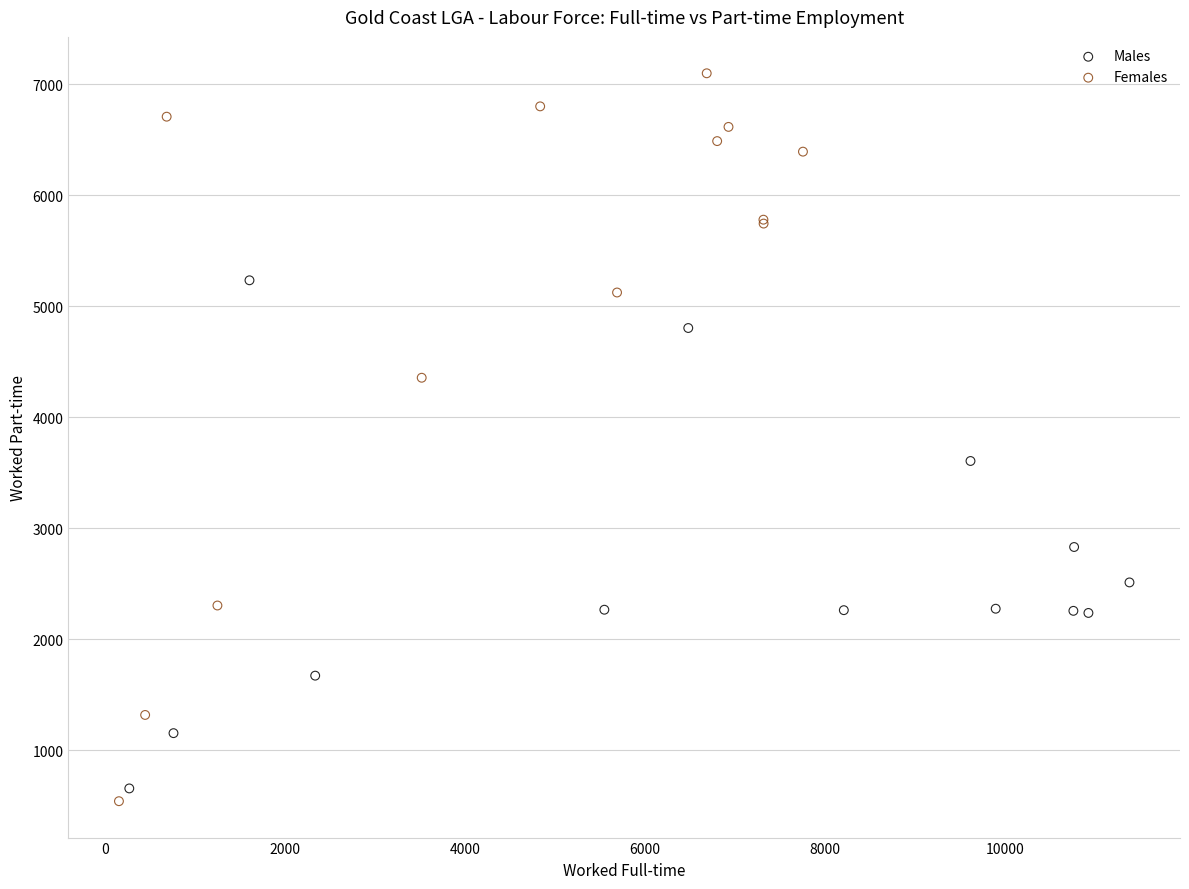

Which series contains the highest Y value?

Females